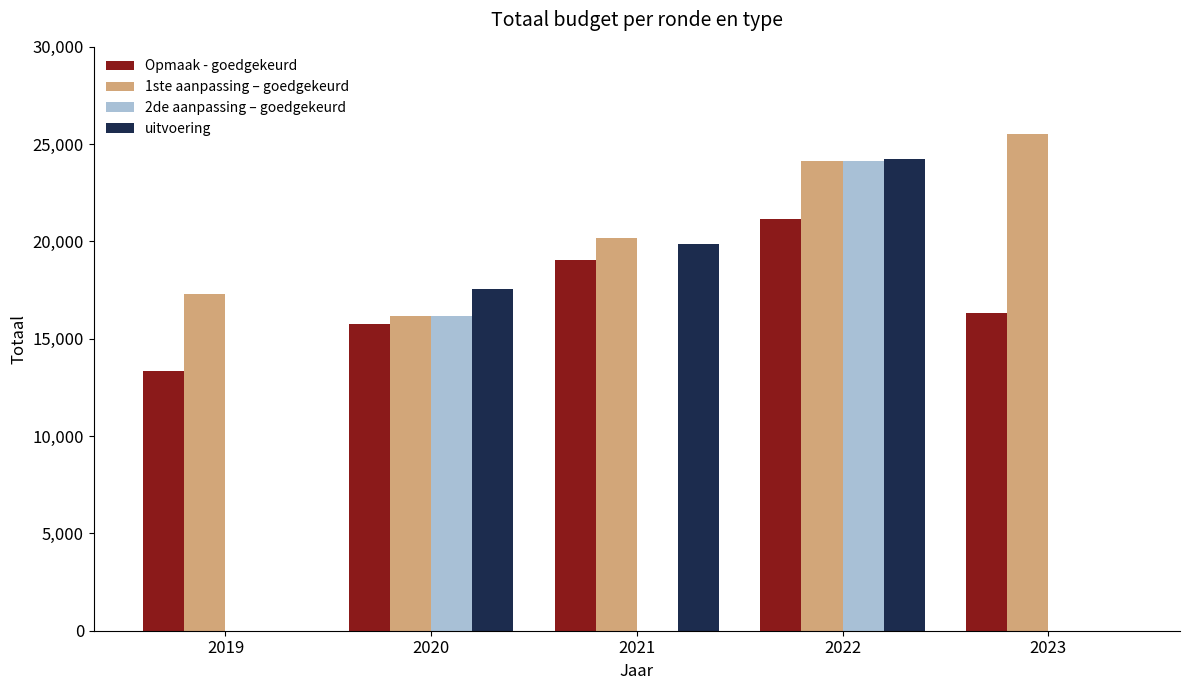

How many data points does each series have?

5